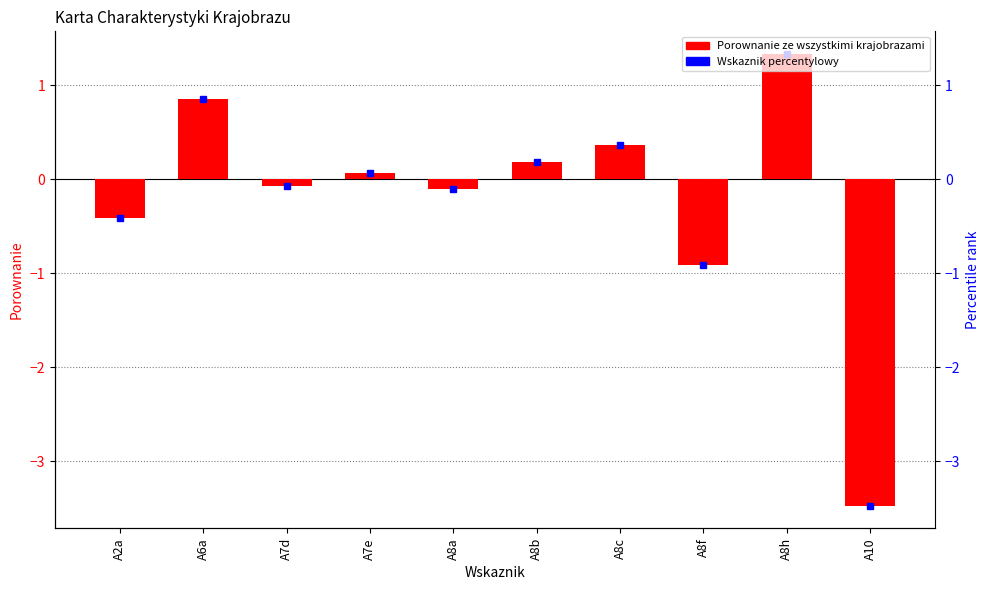

Reading right to left, what are all the values shown in this chart?

A10=-3.5	A8h=1.3	A8f=-0.9	A8c=0.4	A8b=0.2	A8a=-0.1	A7e=0.1	A7d=-0.1	A6a=0.9	A2a=-0.4